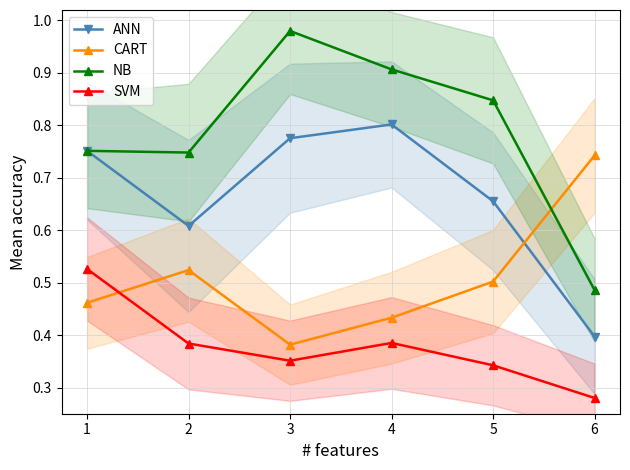

Does the chart display data point markers on the line(s)?

Yes